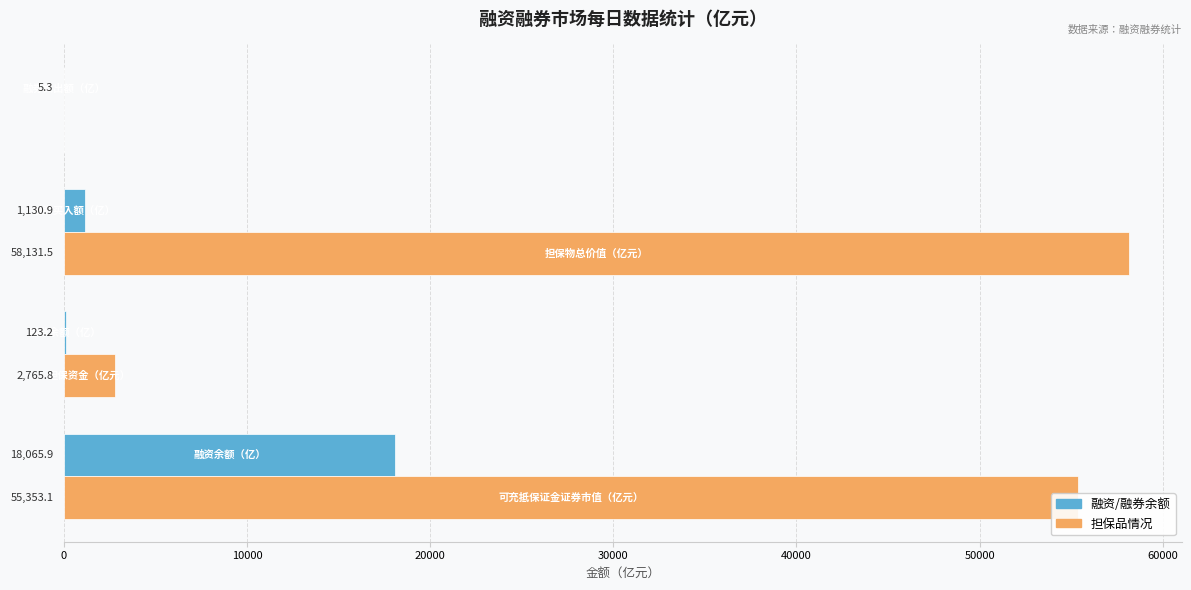

What is the maximum value shown in the chart?

58131.5